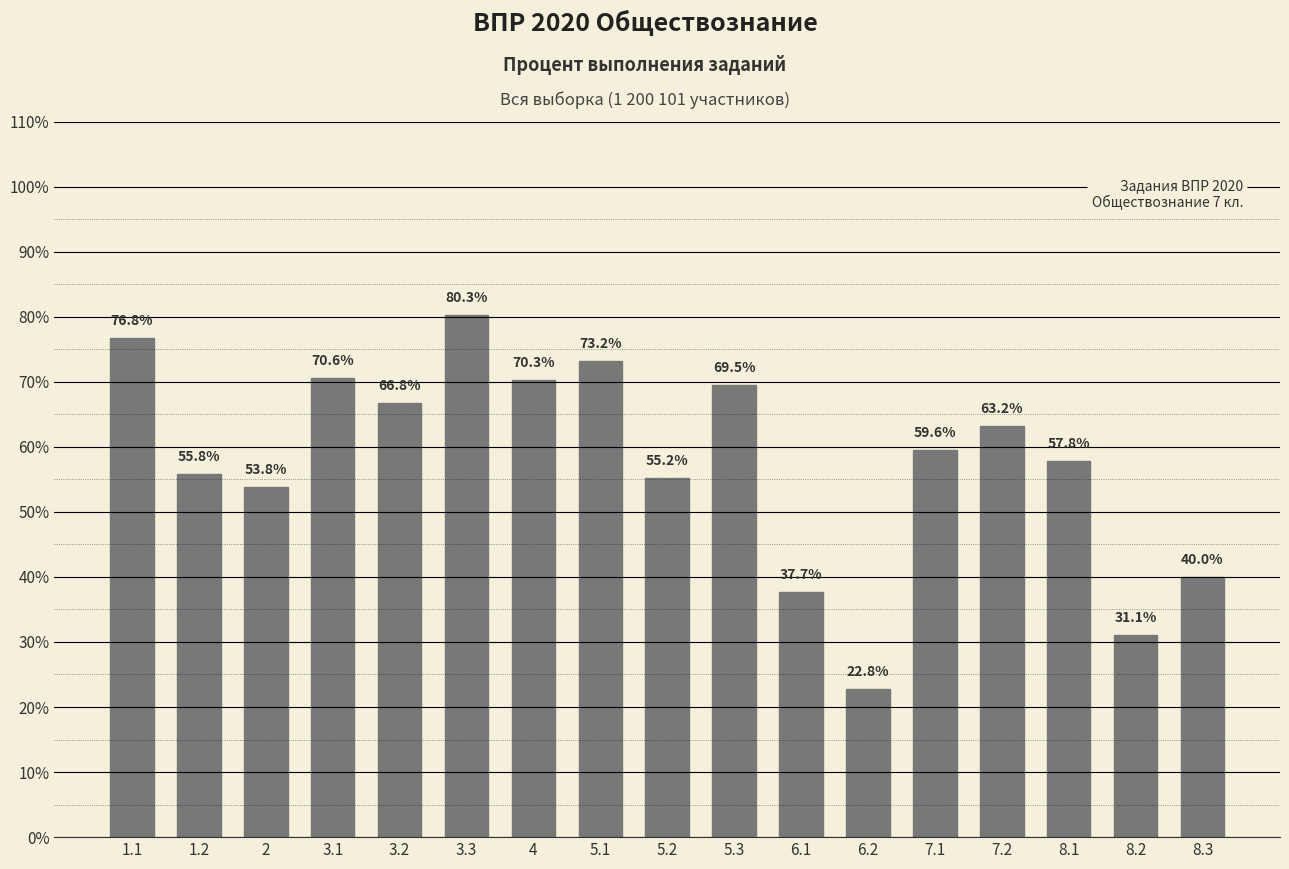

What is the label of the 8th bar from the right?

5.3